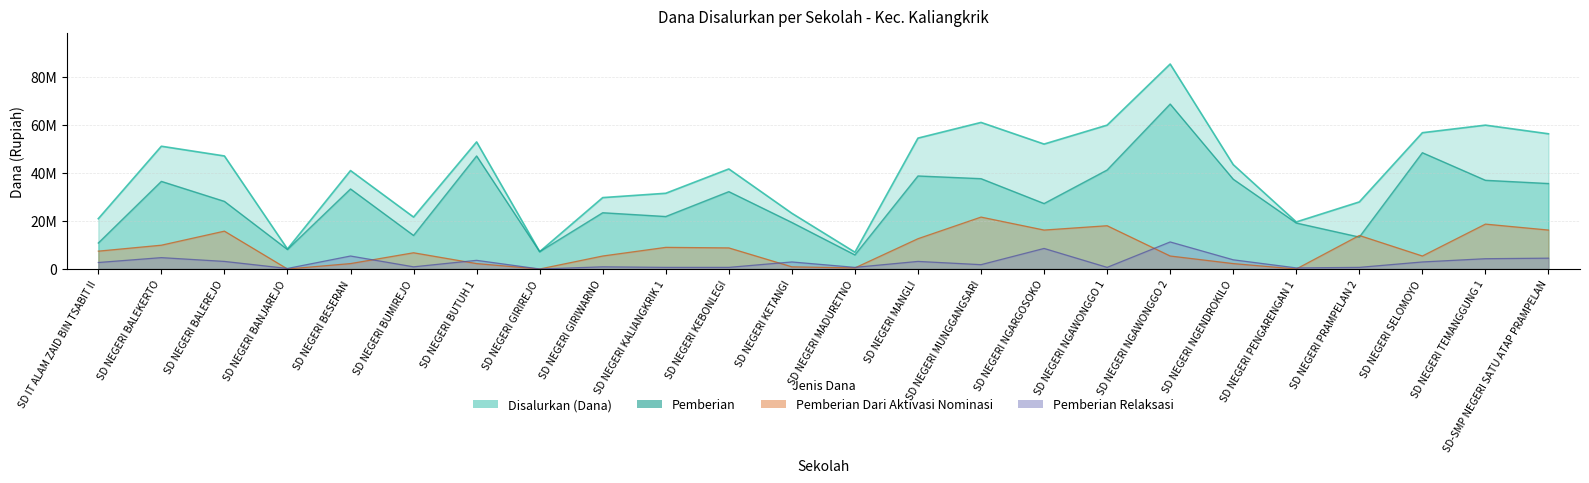

Where does the Disalurkan (Dana) series first go above 43425000?

SD NEGERI BALEKERTO